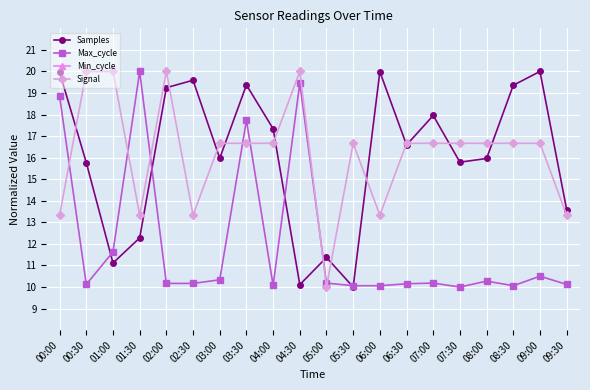

Where do Samples and Max_cycle first cross each other?

00:30 and 01:00